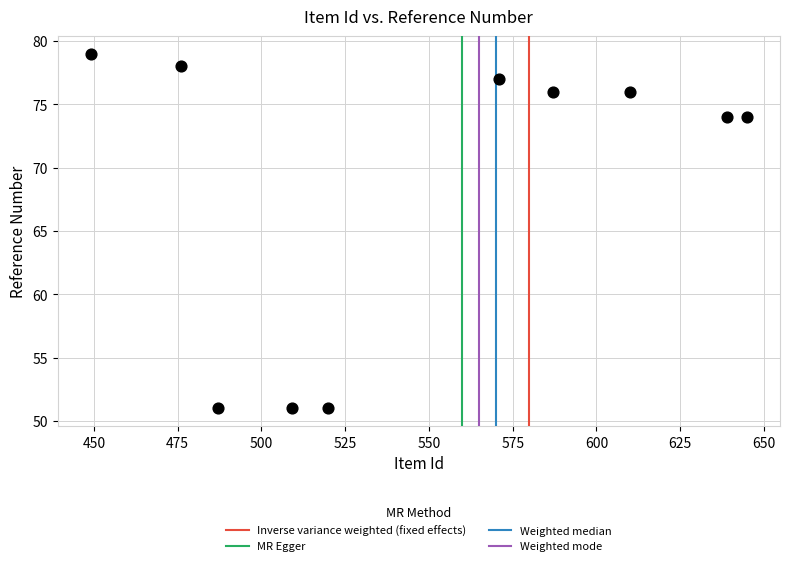

What is the average Y value?

69